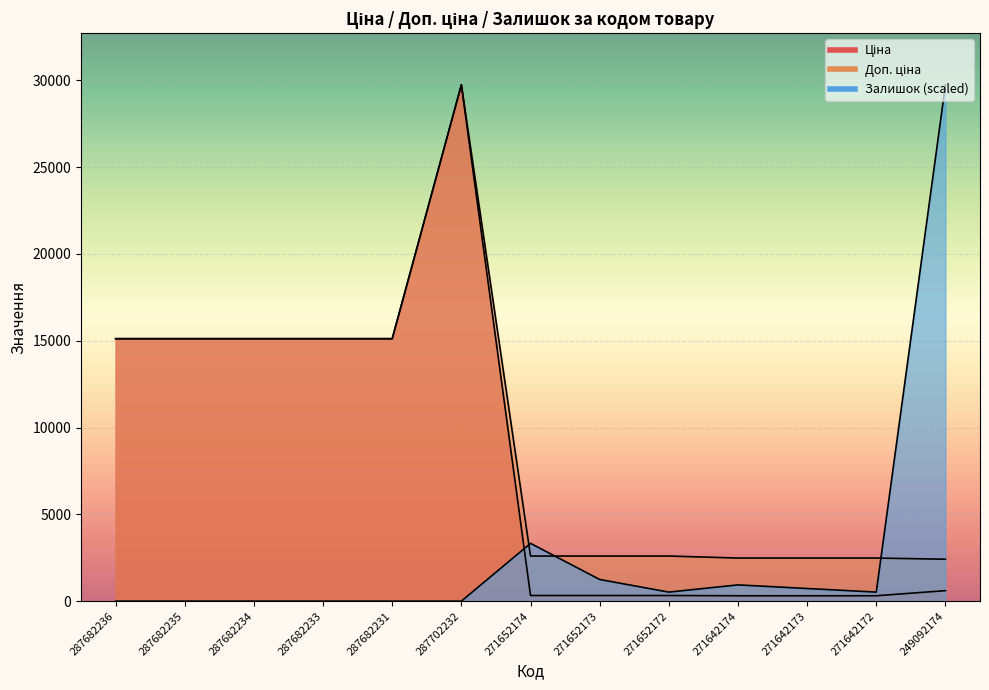

What is the difference between the second highest and minimum values in the Залишок series?

3328.4